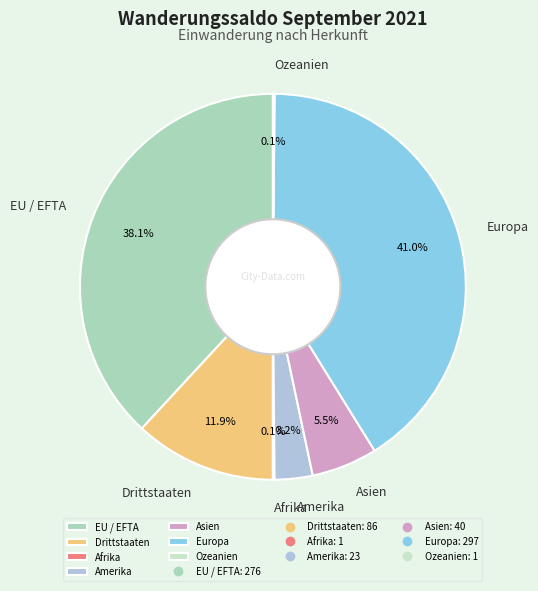

The Amerika slice represents 3% of the pie. True or false?

True